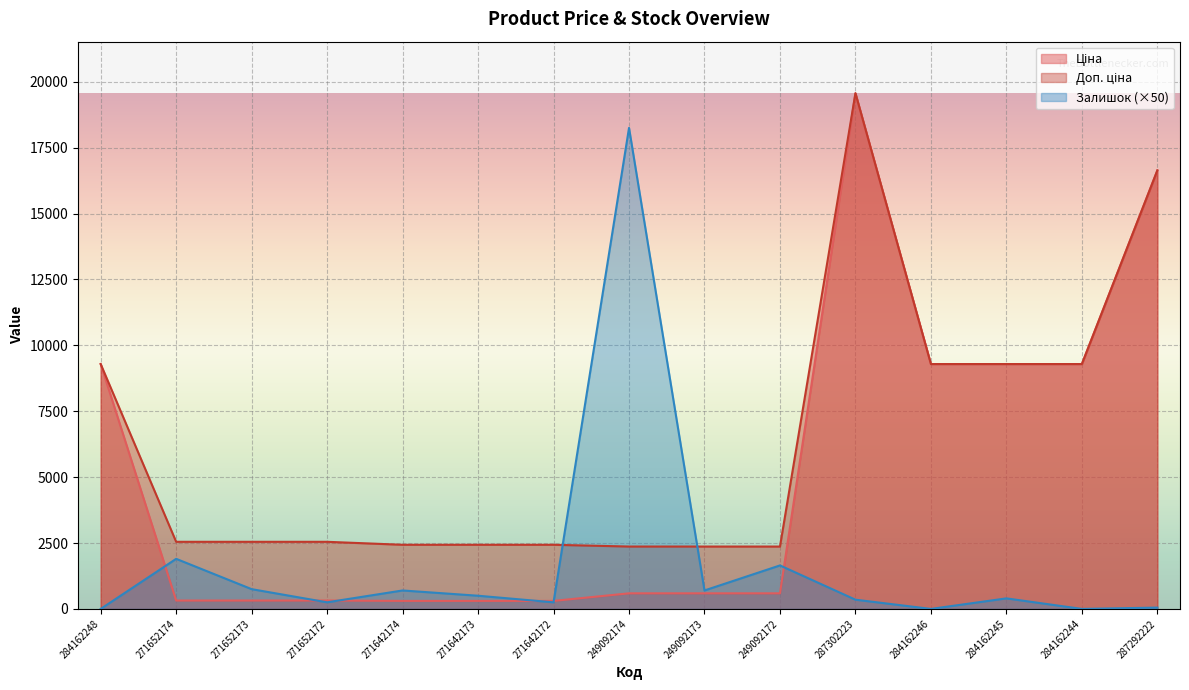

At which category does Ціна reach its first local peak?

287302223